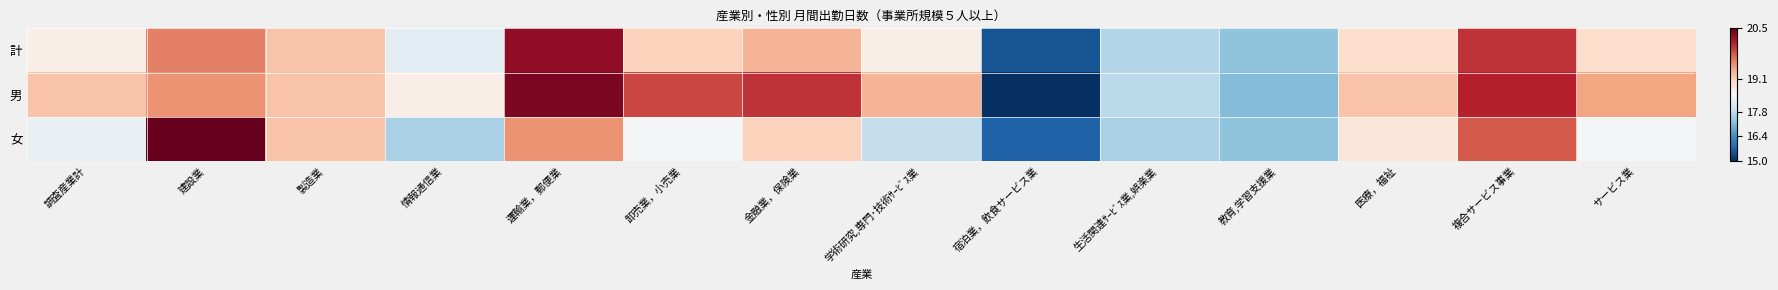

What is the difference between the highest and lowest values at 情報通信業?

1.3